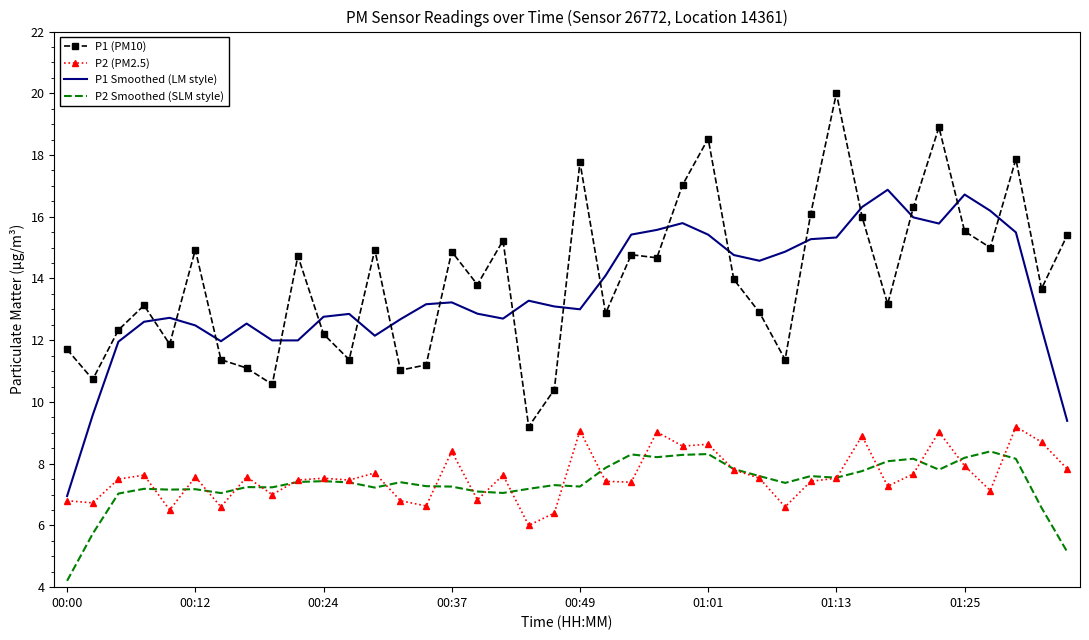

True or false: P1 Smoothed (LM style) and P2 Smoothed (SLM style) cross at least once.

False